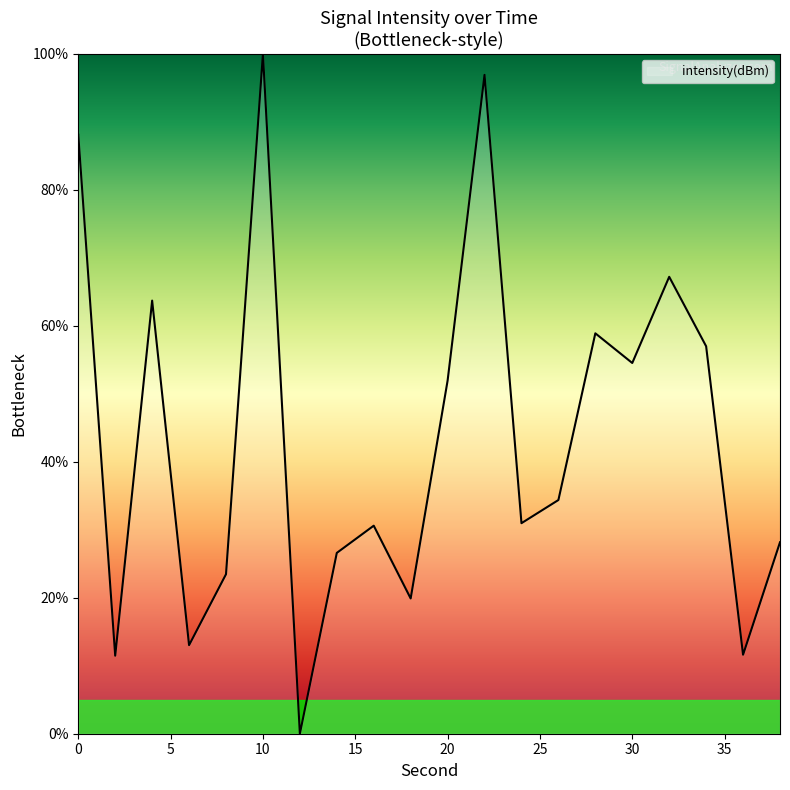

How many interior local valleys (lower than both neighbors) does the data have?

7